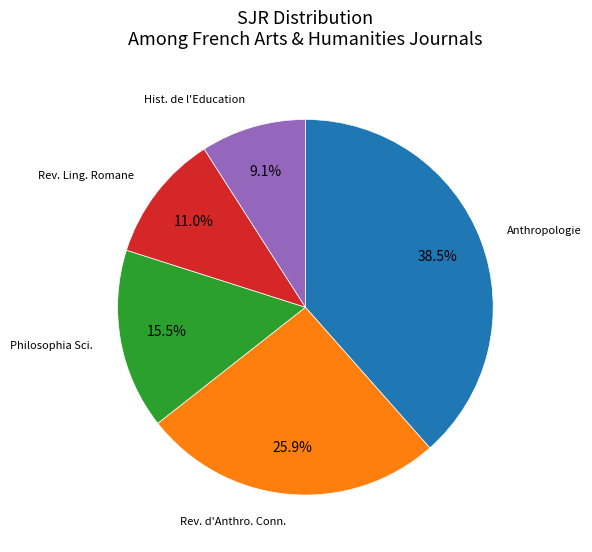

Count the number of slices in the pie.

5